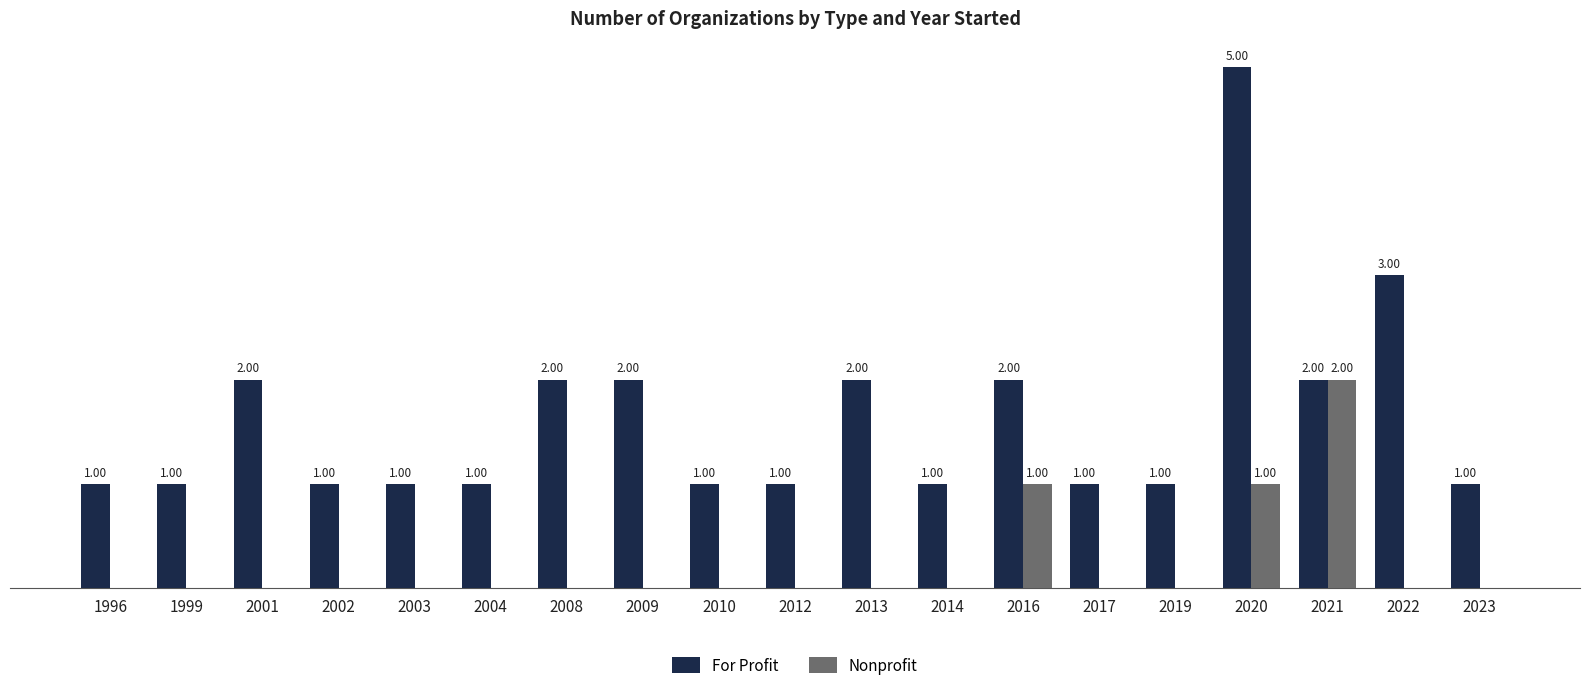

Which series has the largest total across all categories?

For Profit